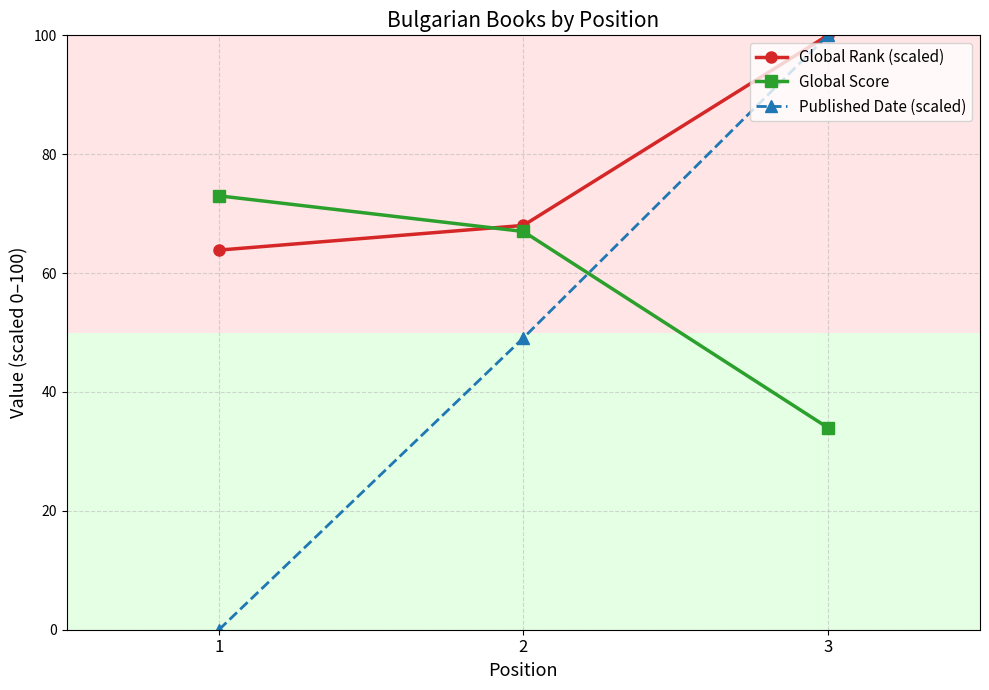

Reading left to right, transcribe all the data shown in this chart.

Global Rank (scaled): 63.9	68.0	100.0
Global Score: 73.0	67.0	34.0
Published Date (scaled): 0.0	49.1	100.0